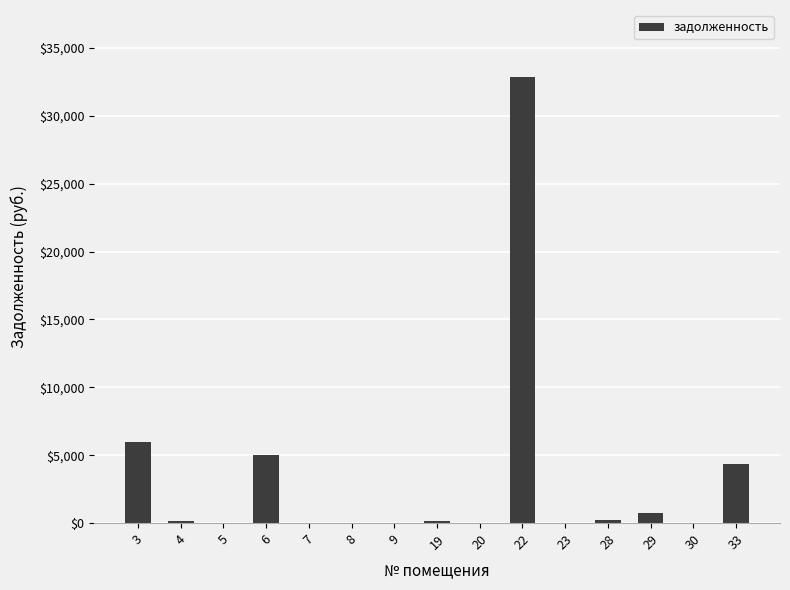

What is the average value?

3298.7